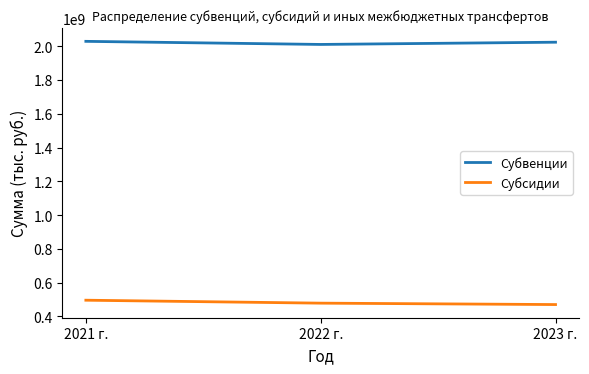

What is the minimum value for Субвенции?

2011035000.0